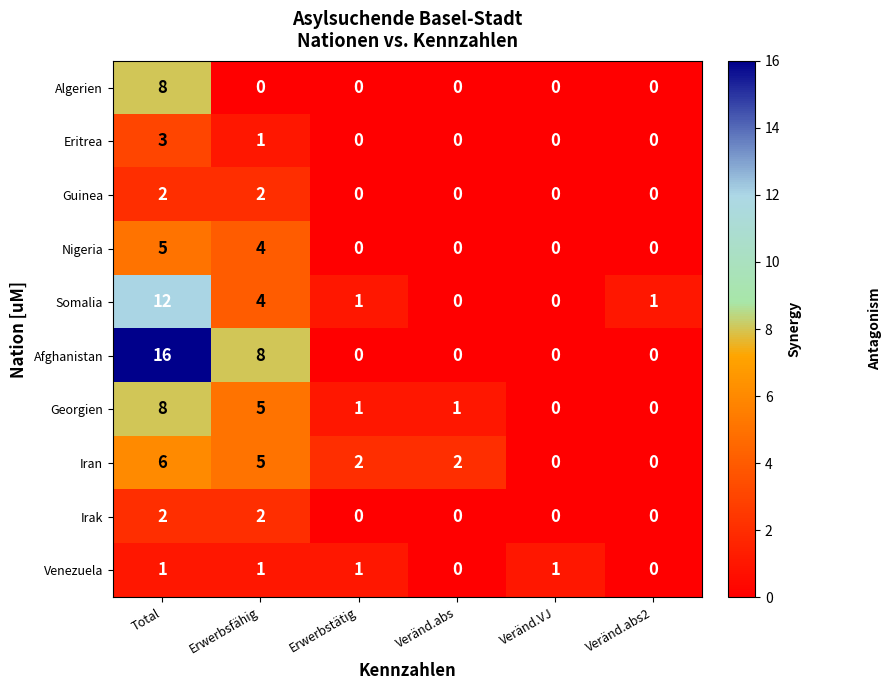

What is the maximum value shown in the chart?

16